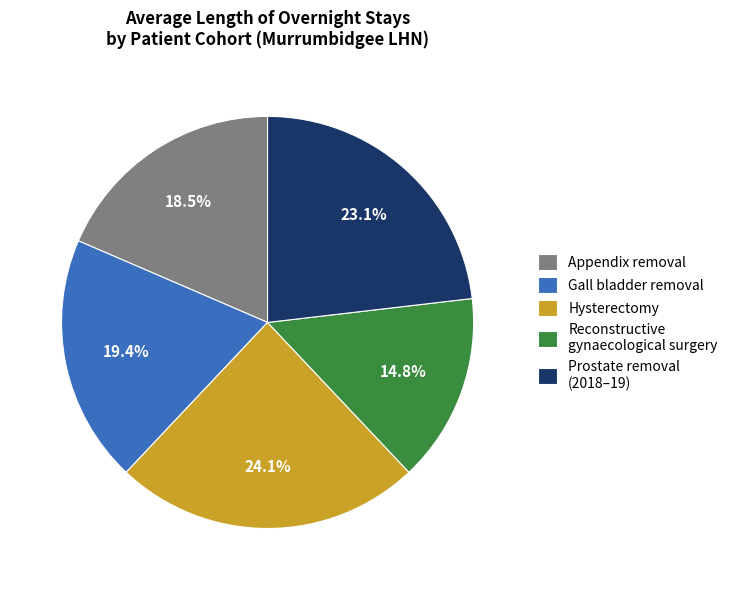

Between Gall bladder removal and Hysterectomy, which is larger?

Hysterectomy